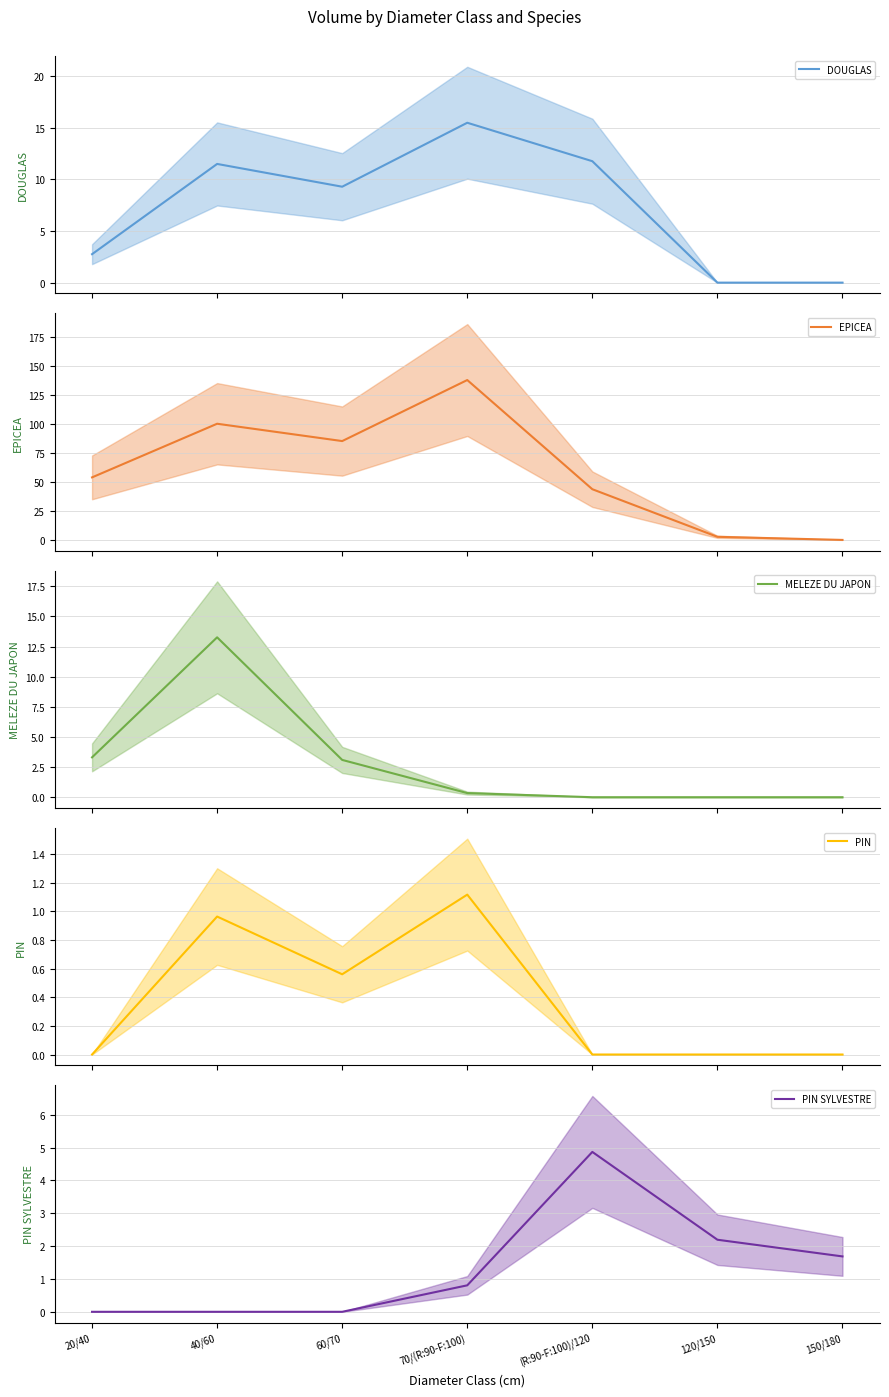

What is the difference between the highest and lowest values at 20/40?

53.8